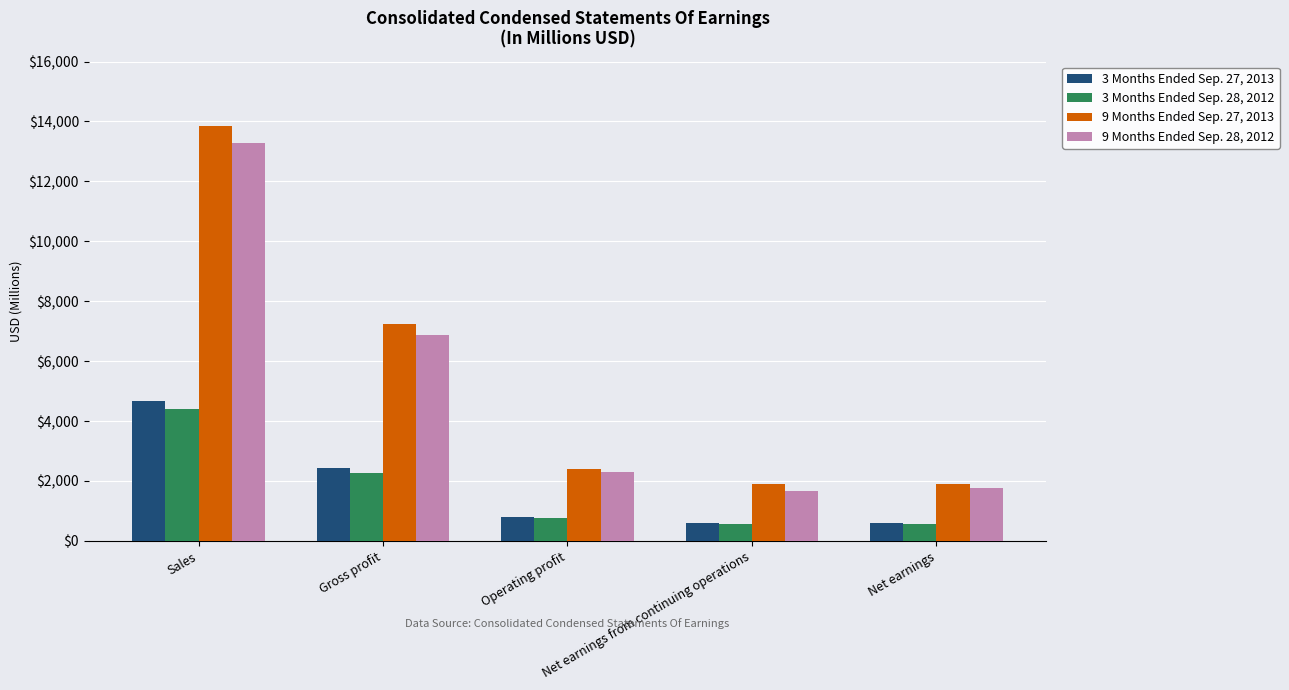

How many data points in 9 Months Ended Sep. 27, 2013 are above 2386?

3